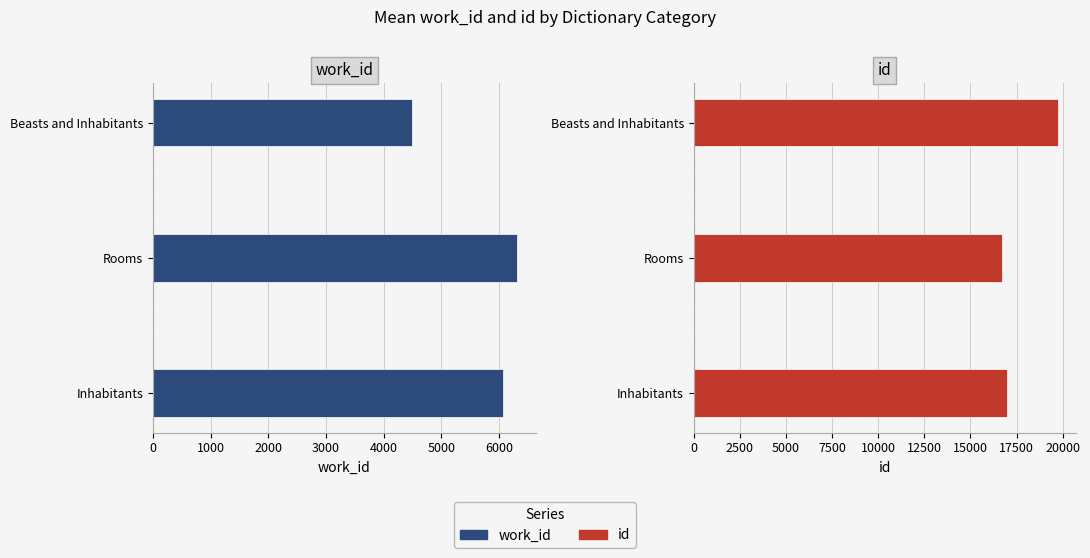

The value of id at Beasts and Inhabitants is 27619.5. True or false?

False